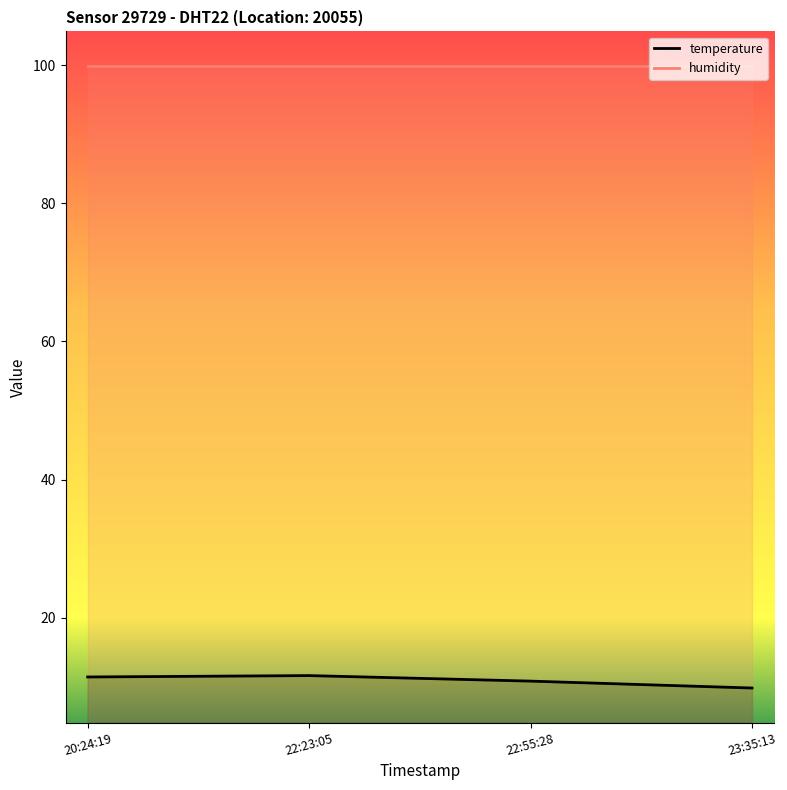

What is the difference between the maximum and minimum values?

1.8